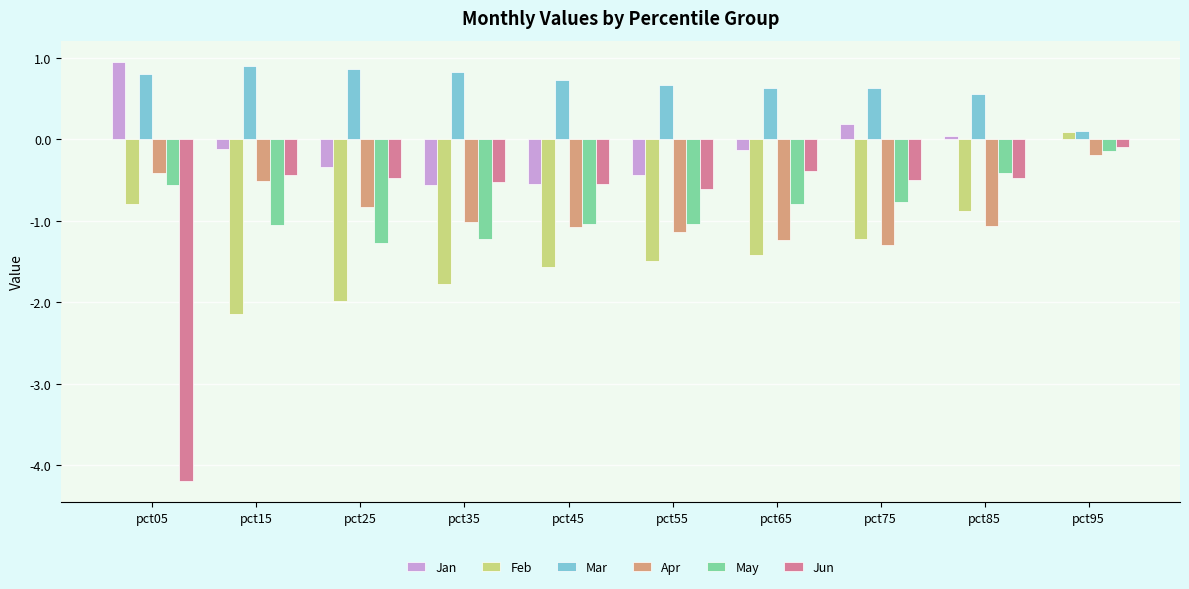

How many series are shown in this chart?

6